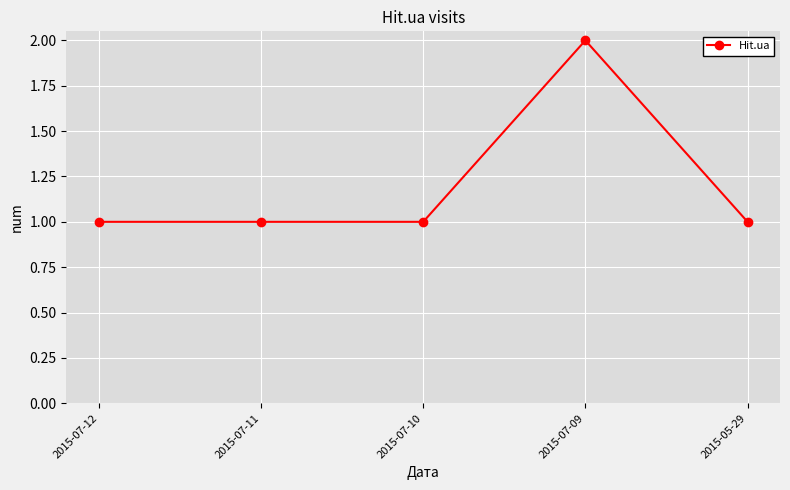

Reading left to right, transcribe all the data shown in this chart.

2015-07-12=1	2015-07-11=1	2015-07-10=1	2015-07-09=2	2015-05-29=1